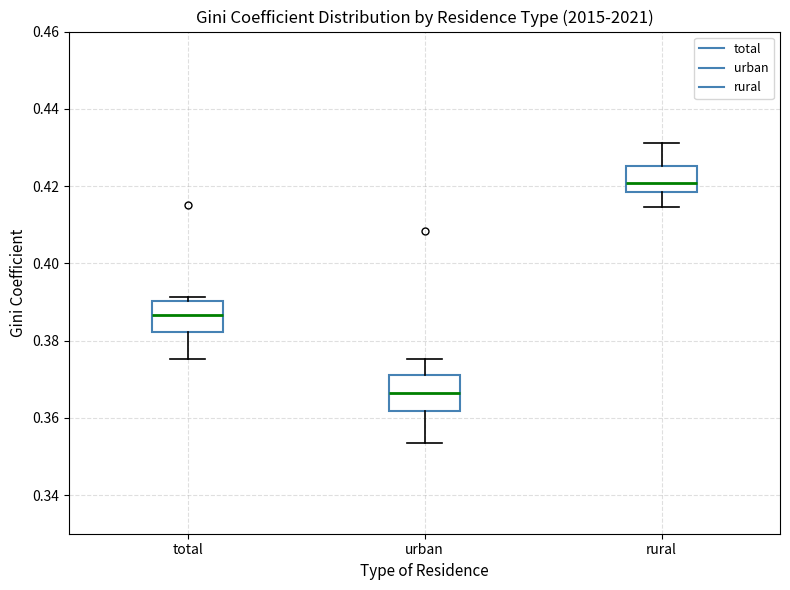

Which box's median line is the highest?

rural